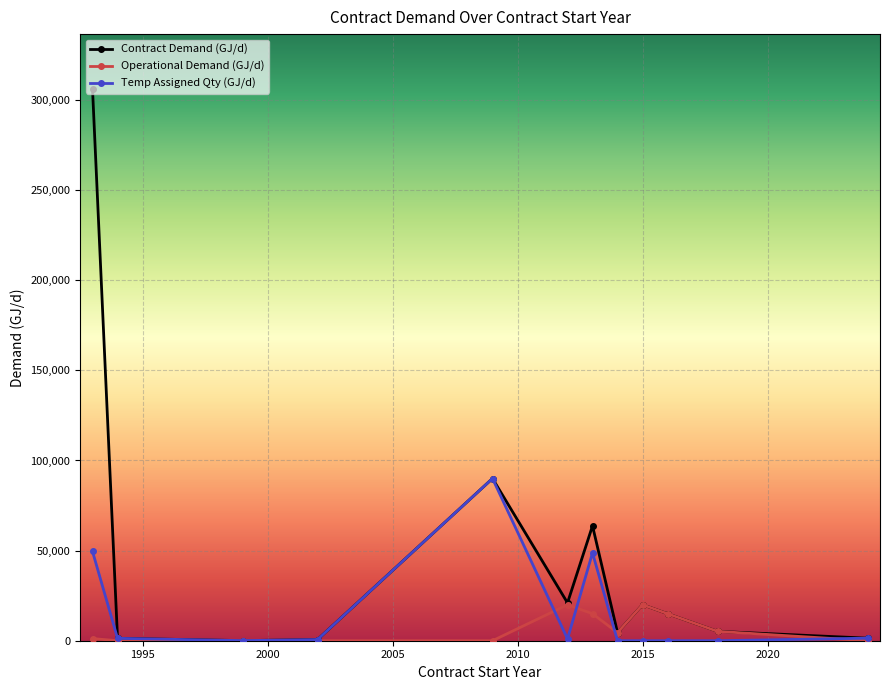

Rank the series by their maximum value, from highest to lowest.

Contract Demand (GJ/d), Temp Assigned Qty (GJ/d), Operational Demand (GJ/d)